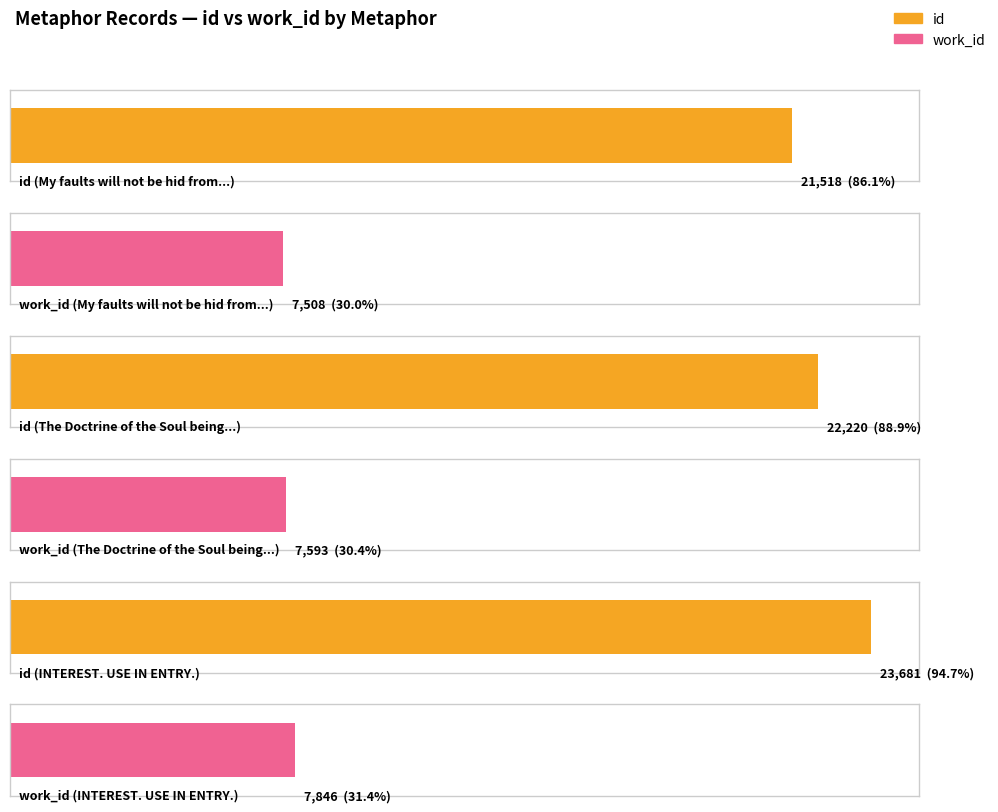

How many groups of bars are there?

3